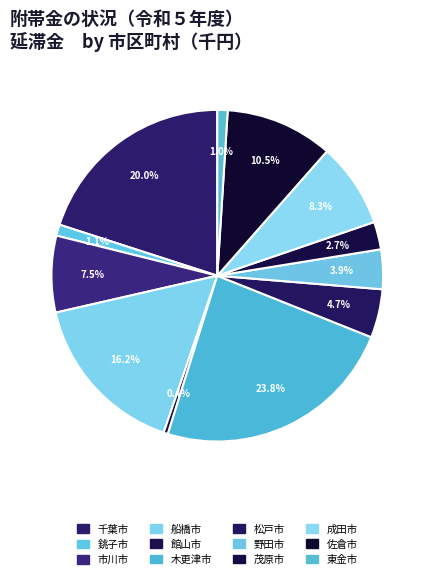

Approximately how many times larger is the value at 茂原市 compared to 千葉市?

0.1